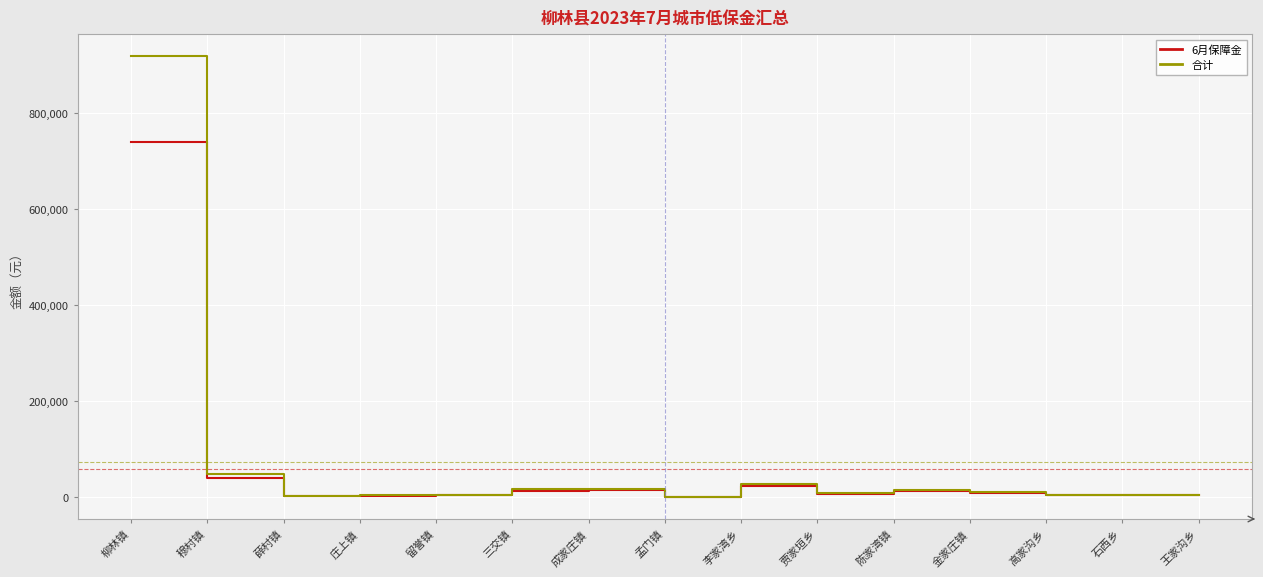

What is the difference between the maximum and second lowest values in the 6月保障金 series?

738455